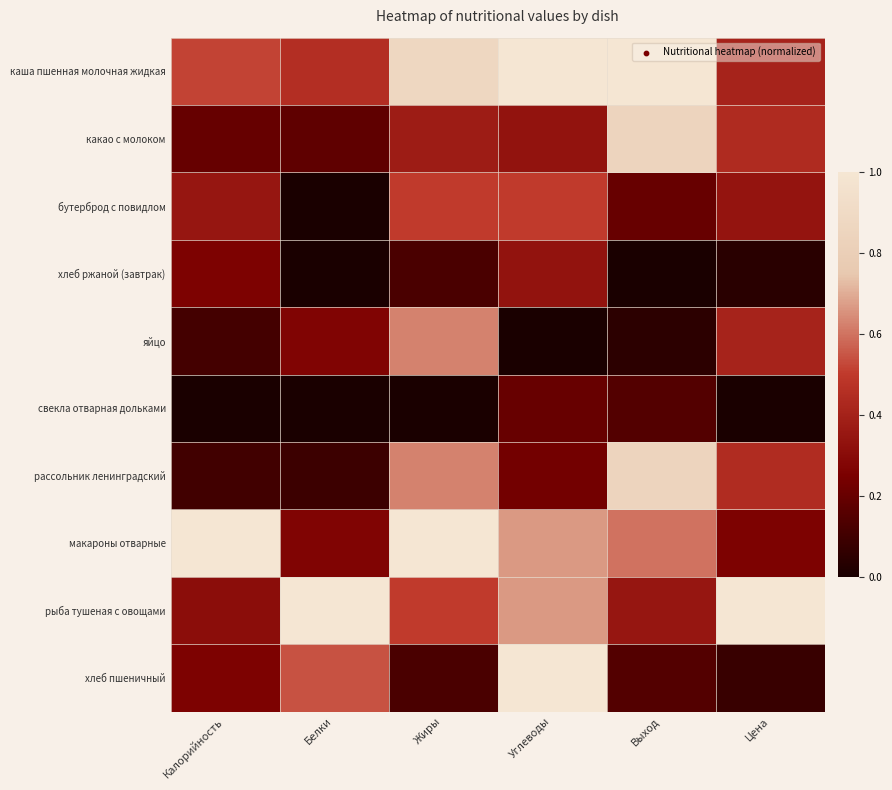

Reading right to left, transcribe all the data shown in this chart.

каша пшенная молочная жидкая: Цена=0.4	Выход=1.0	Углеводы=1.0	Жиры=0.9	Белки=0.5	Калорийность=0.5
какао с молоком: Цена=0.4	Выход=0.8	Углеводы=0.3	Жиры=0.4	Белки=0.2	Калорийность=0.2
бутерброд с повидлом: Цена=0.3	Выход=0.2	Углеводы=0.5	Жиры=0.5	Белки=0.0	Калорийность=0.3
хлеб ржаной (завтрак): Цена=0.0	Выход=0.0	Углеводы=0.3	Жиры=0.1	Белки=0.0	Калорийность=0.3
яйцо: Цена=0.4	Выход=0.1	Углеводы=0.0	Жиры=0.6	Белки=0.3	Калорийность=0.1
свекла отварная дольками: Цена=0.0	Выход=0.1	Углеводы=0.2	Жиры=0.0	Белки=0.0	Калорийность=0.0
рассольник ленинградский: Цена=0.4	Выход=0.8	Углеводы=0.2	Жиры=0.6	Белки=0.1	Калорийность=0.1
макароны отварные: Цена=0.3	Выход=0.6	Углеводы=0.7	Жиры=1.0	Белки=0.3	Калорийность=1.0
рыба тушеная с овощами: Цена=1.0	Выход=0.3	Углеводы=0.7	Жиры=0.5	Белки=1.0	Калорийность=0.3
хлеб пшеничный: Цена=0.1	Выход=0.1	Углеводы=1.0	Жиры=0.1	Белки=0.5	Калорийность=0.3